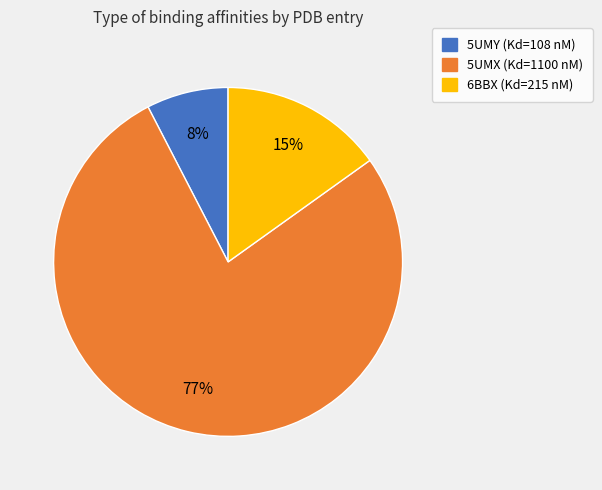

Rank the categories by value from highest to lowest.

5UMX (Kd=1100 nM), 6BBX (Kd=215 nM), 5UMY (Kd=108 nM)